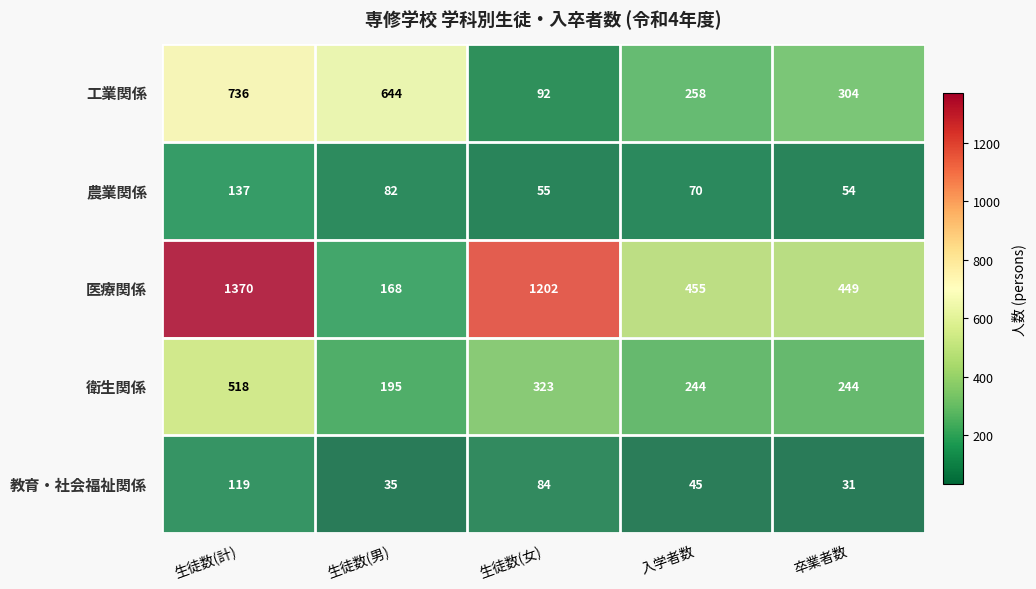

What is the maximum value shown in the chart?

1370